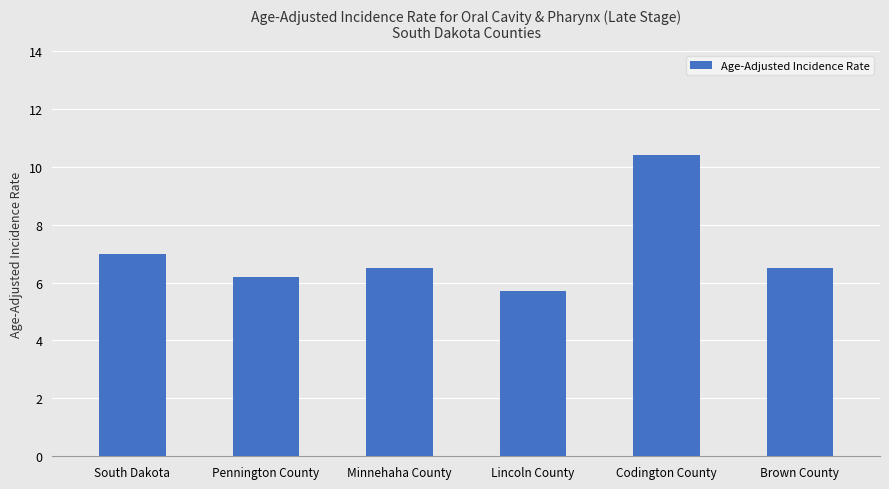

Reading right to left, what are all the values shown in this chart?

6.5	10.4	5.7	6.5	6.2	7.0